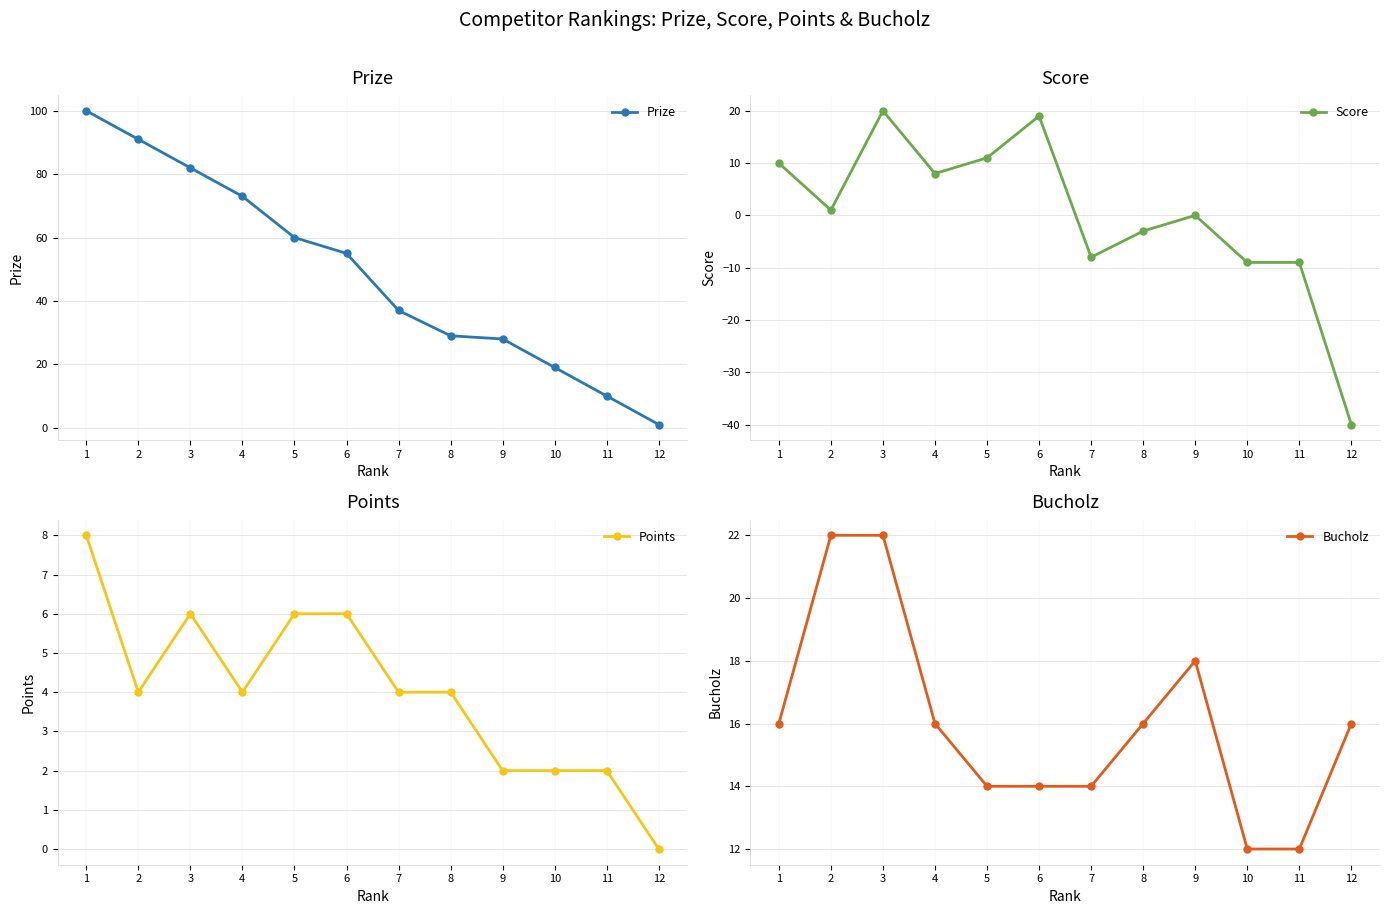

Reading left to right, what are all the values shown in this chart?

Prize: 100	91	82	73	60	55	37	29	28	19	10	1
Score: 10	1	20	8	11	19	-8	-3	0	-9	-9	-40
Points: 8	4	6	4	6	6	4	4	2	2	2	0
Bucholz: 16	22	22	16	14	14	14	16	18	12	12	16